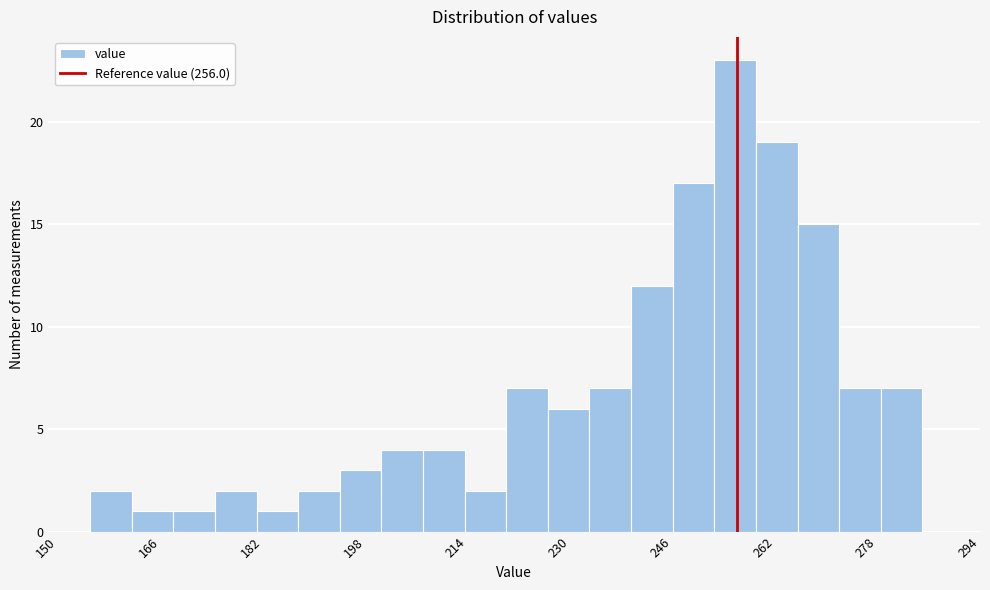

Read against the x-axis, roughly where is the centre of the tallest bar?

256